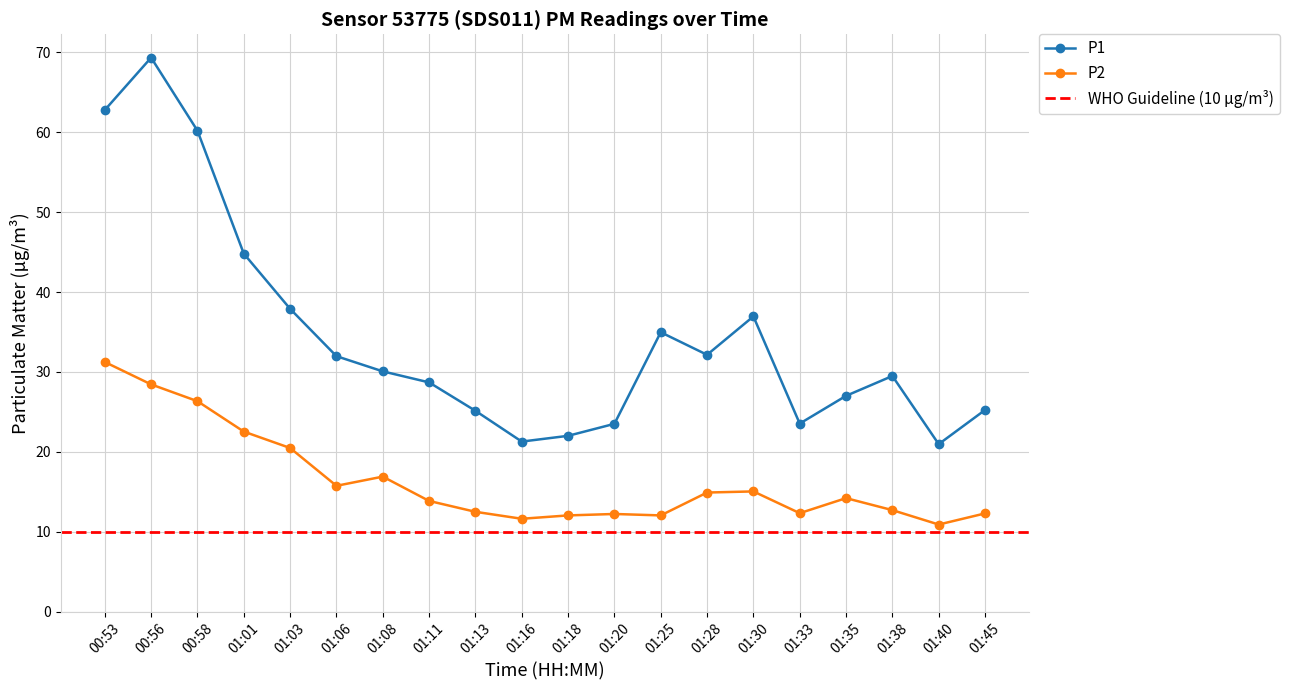

How many data points in P2 are less than 14?

10